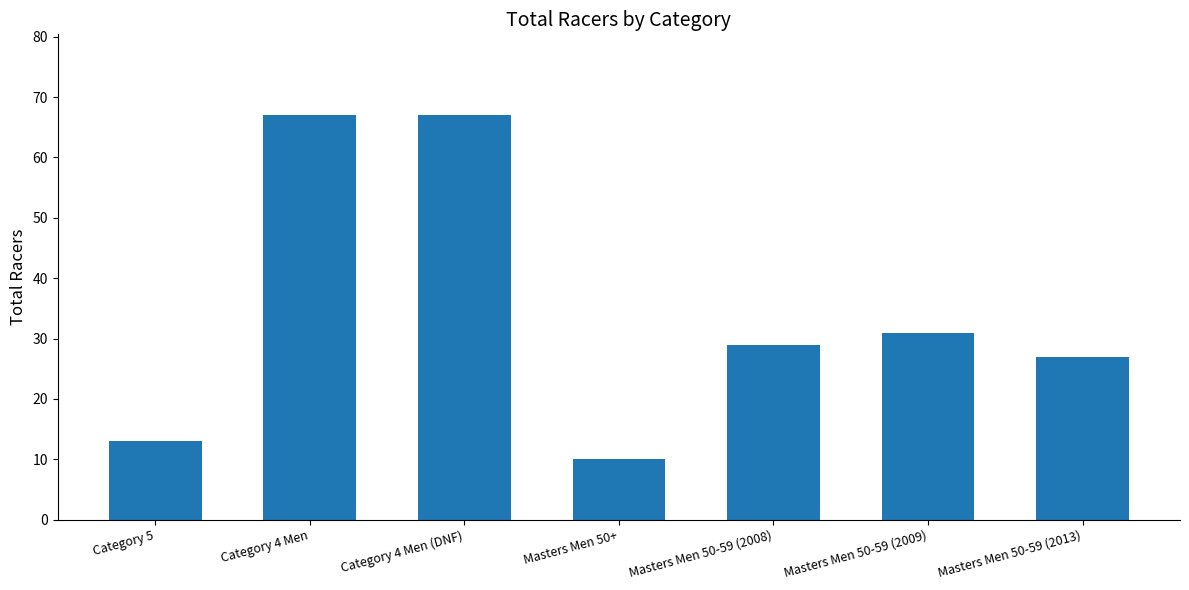

Is it true that the value at Category 5 is 4?

False